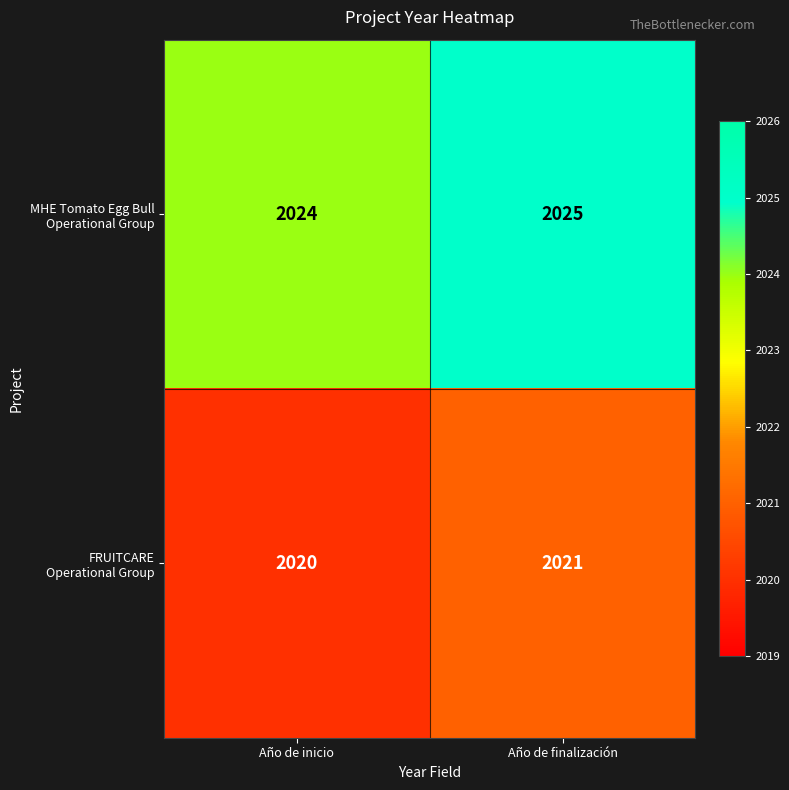

What is the spread (max minus min) of values at Año de finalización?

4